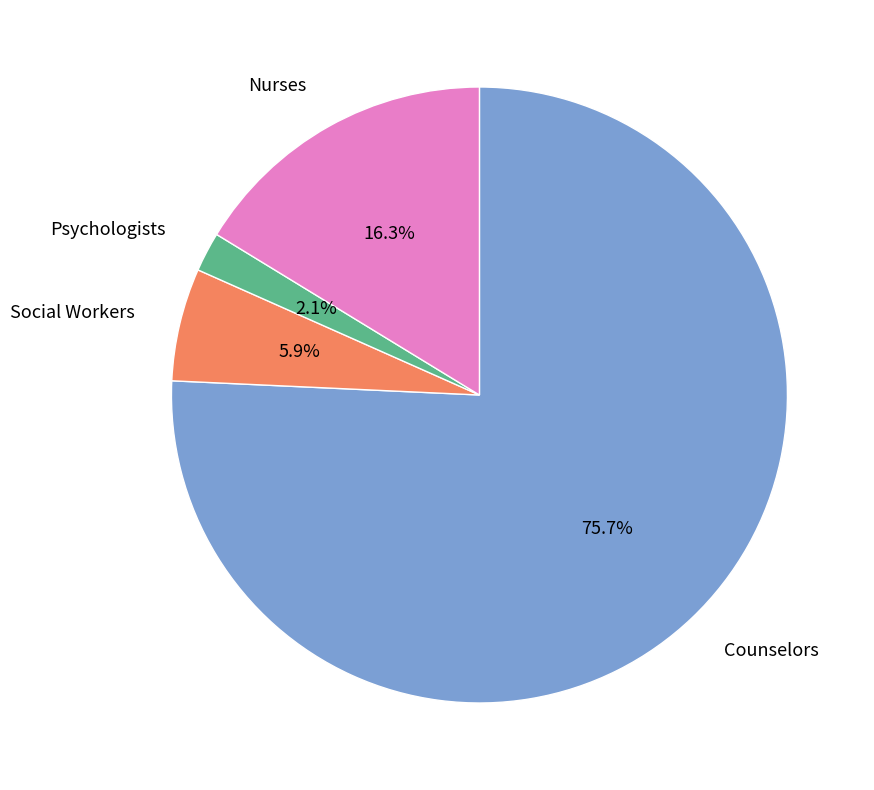

Rank the categories by value from highest to lowest.

Counselors, Nurses, Social Workers, Psychologists